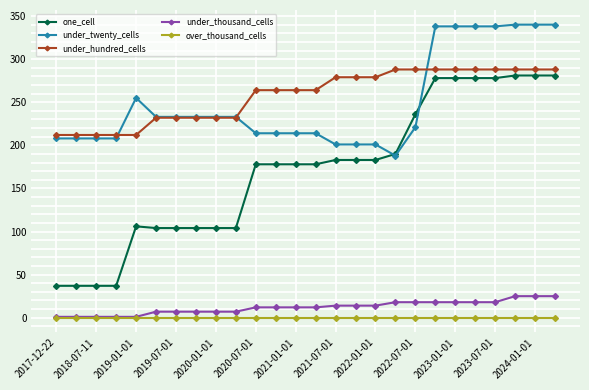

True or false: over_thousand_cells and under_hundred_cells cross at least once.

False